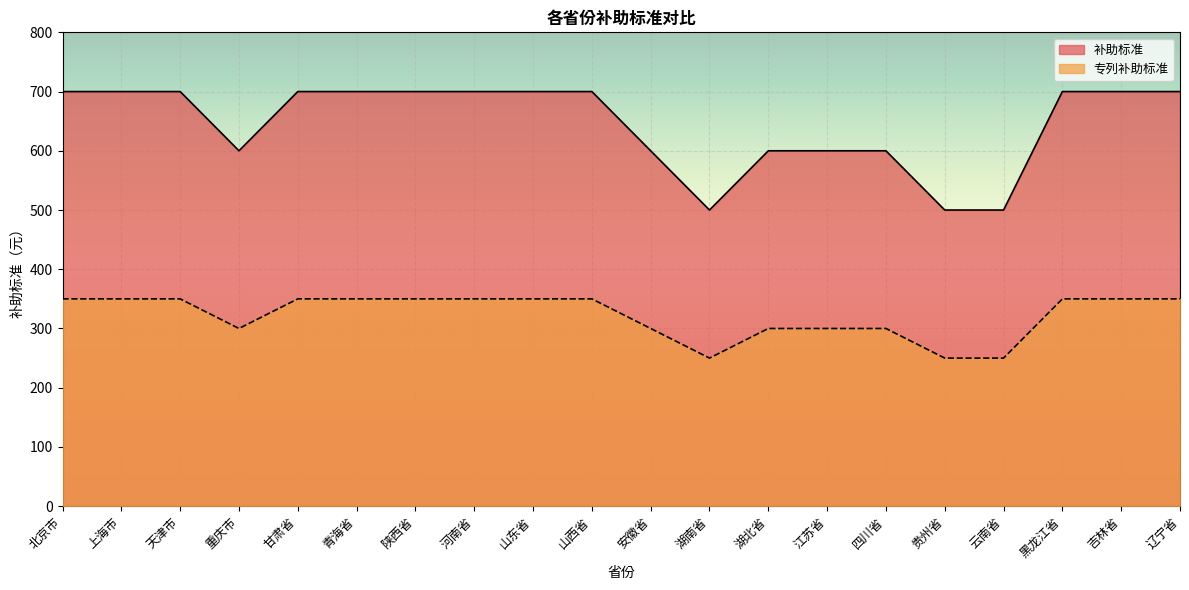

How many lines are shown in the chart?

2